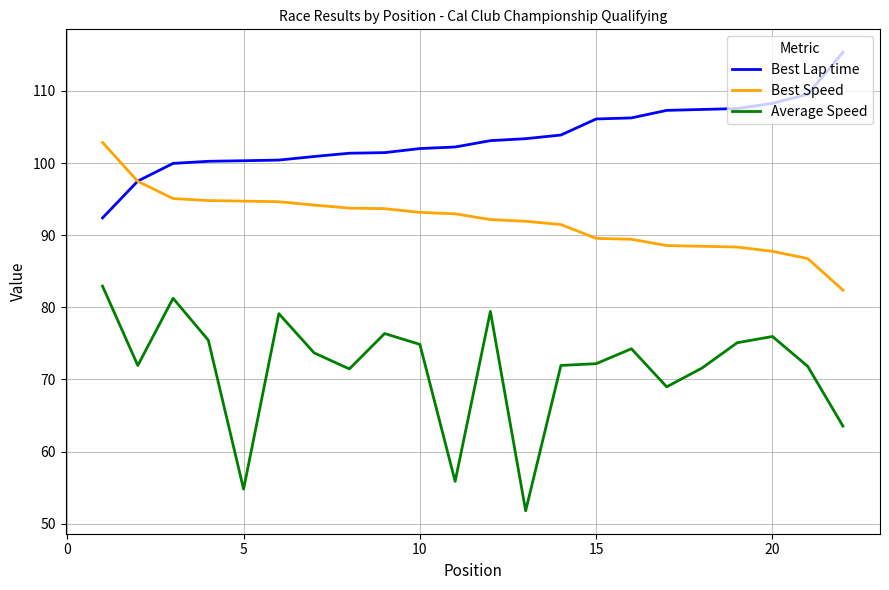

True or false: Average Speed and Best Speed cross at least once.

False